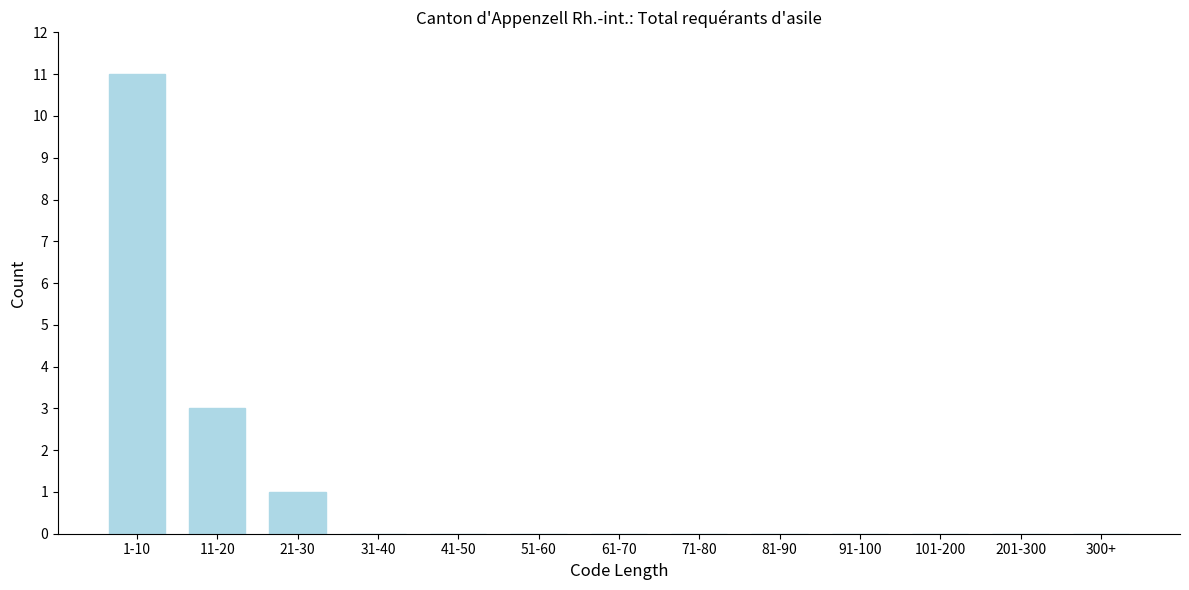

Reading right to left, transcribe all the data shown in this chart.

300+=0	201-300=0	101-200=0	91-100=0	81-90=0	71-80=0	61-70=0	51-60=0	41-50=0	31-40=0	21-30=1	11-20=3	1-10=11